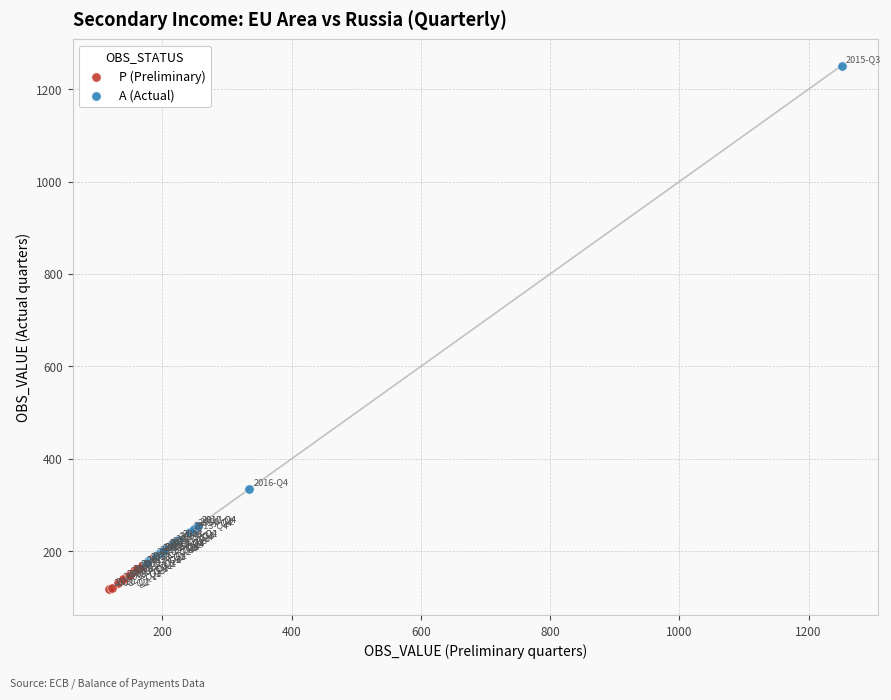

Which series has the largest Y range (max minus min)?

A (Actual)